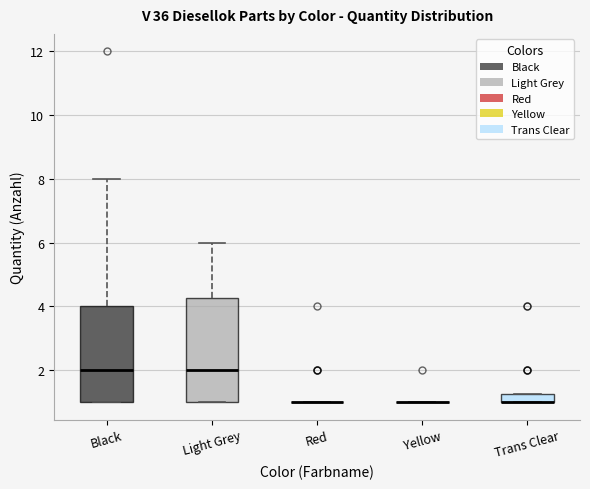

Where does the upper whisker of the box for Light Grey end on the y-axis? The values are not printed on the chart, so give them approximately, as read against the axis.

6.0